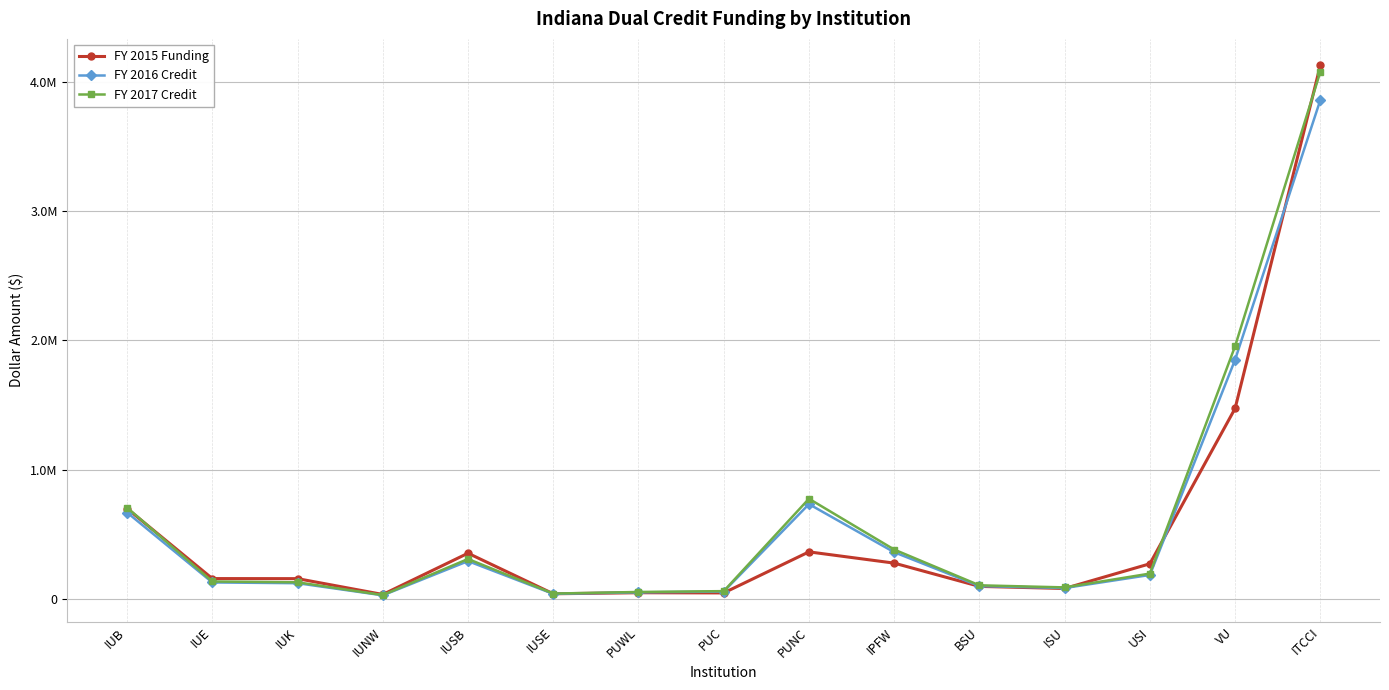

Does the chart have visible grid lines?

Yes